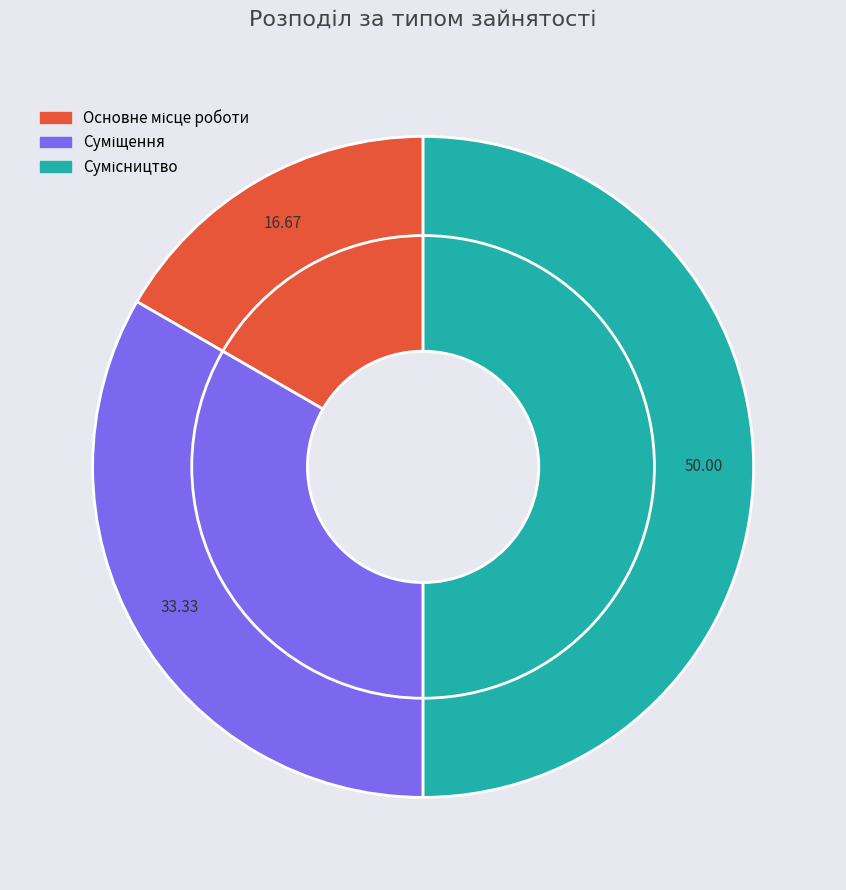

To the nearest percent, what is the combined percentage of Основне місце роботи and Суміщення?

50%